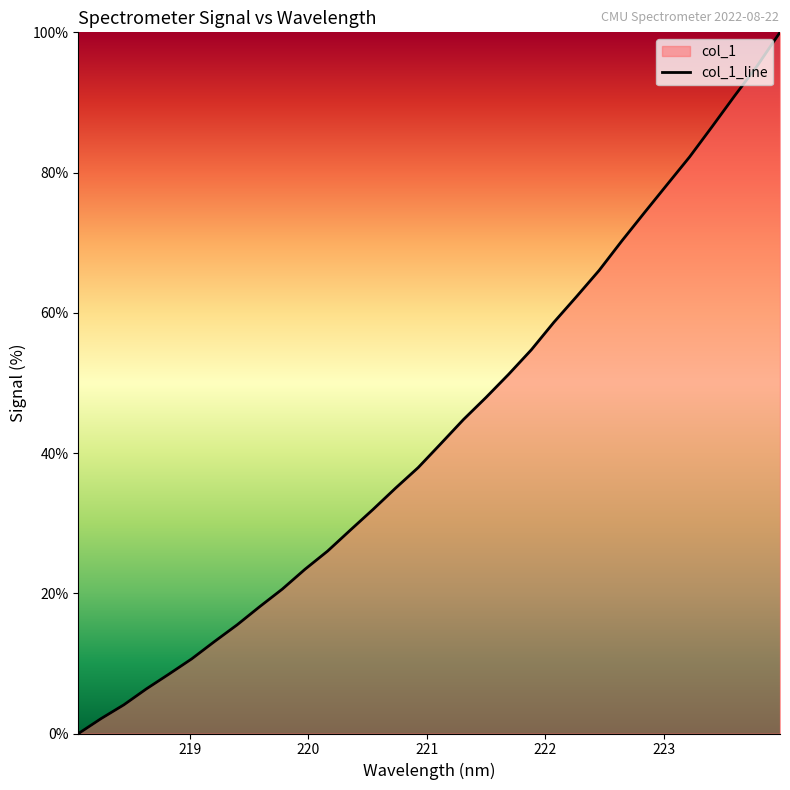

Between 220.9264 and 223.0264, which is larger?

223.0264